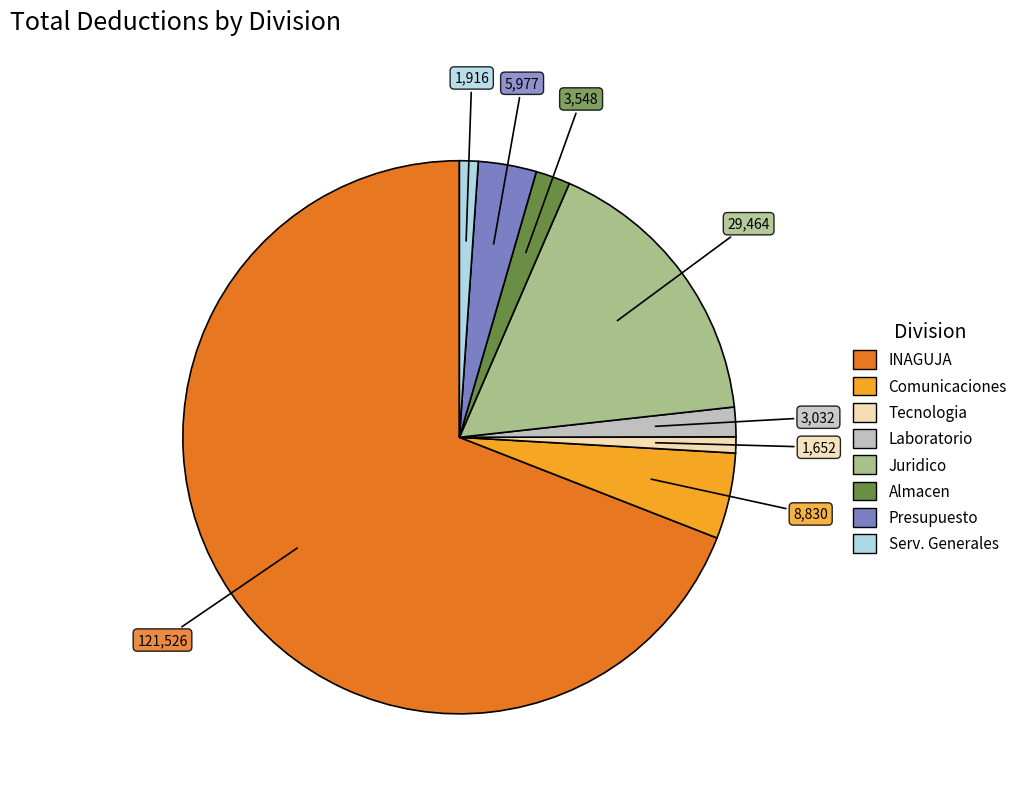

Count the number of slices in the pie.

8